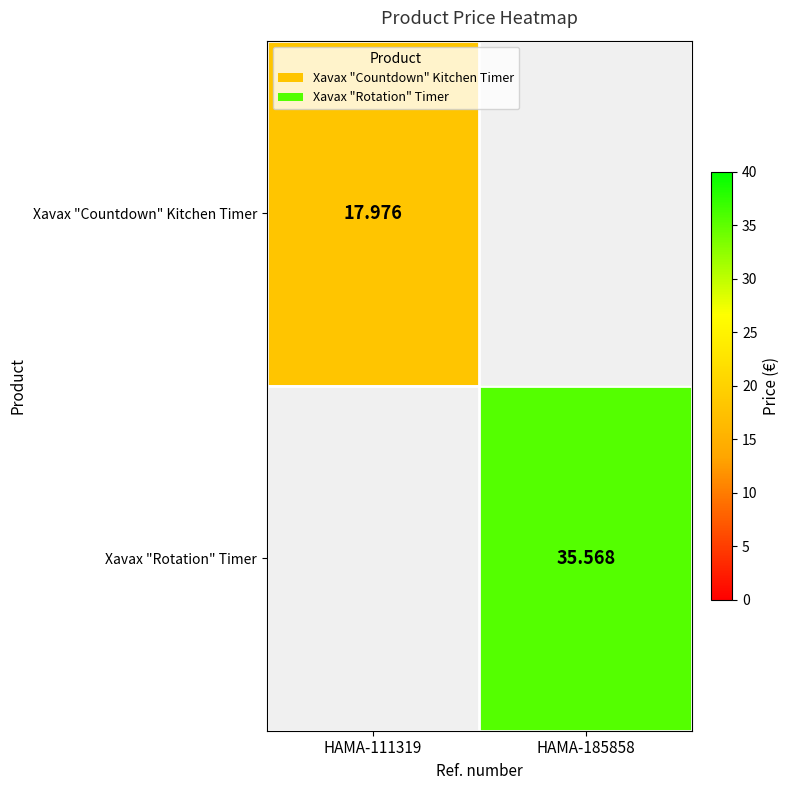

Is the value of Xavax "Countdown" Kitchen Timer at HAMA-111319 greater than the value of Xavax "Rotation" Timer at HAMA-185858?

No